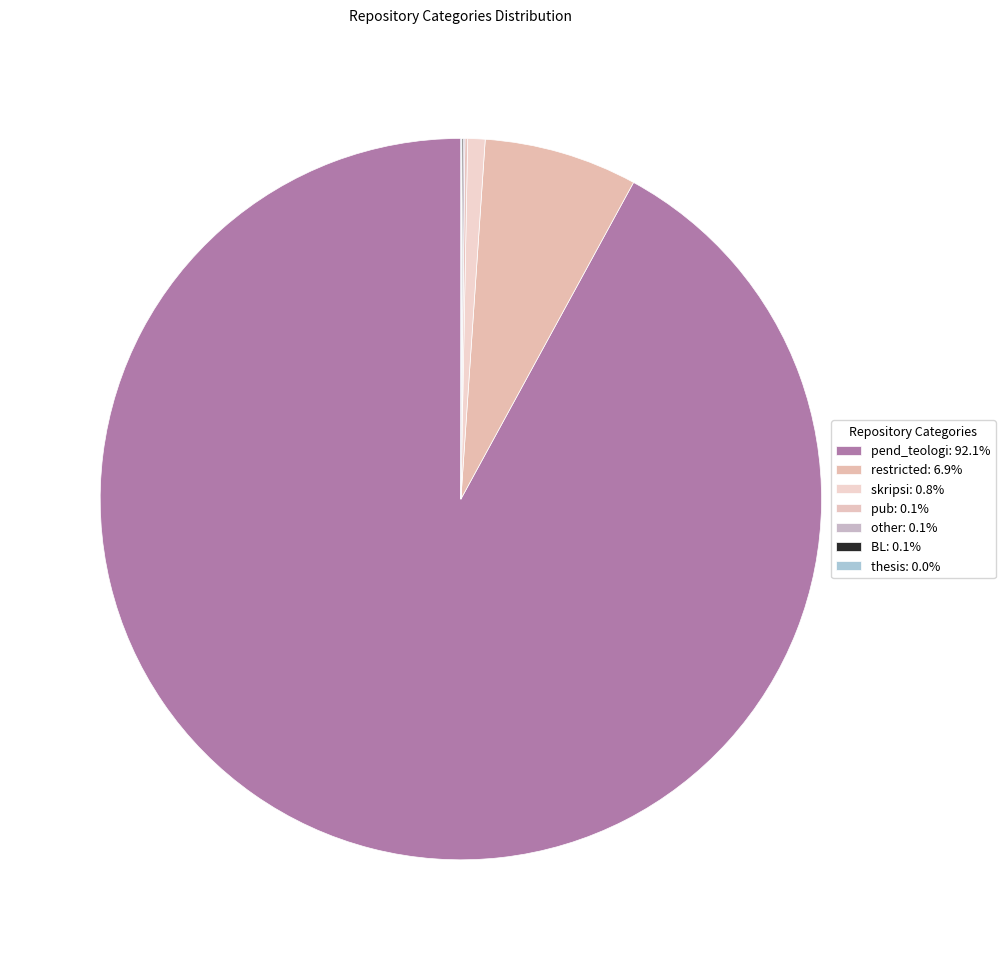

Does any single category account for the majority?

Yes